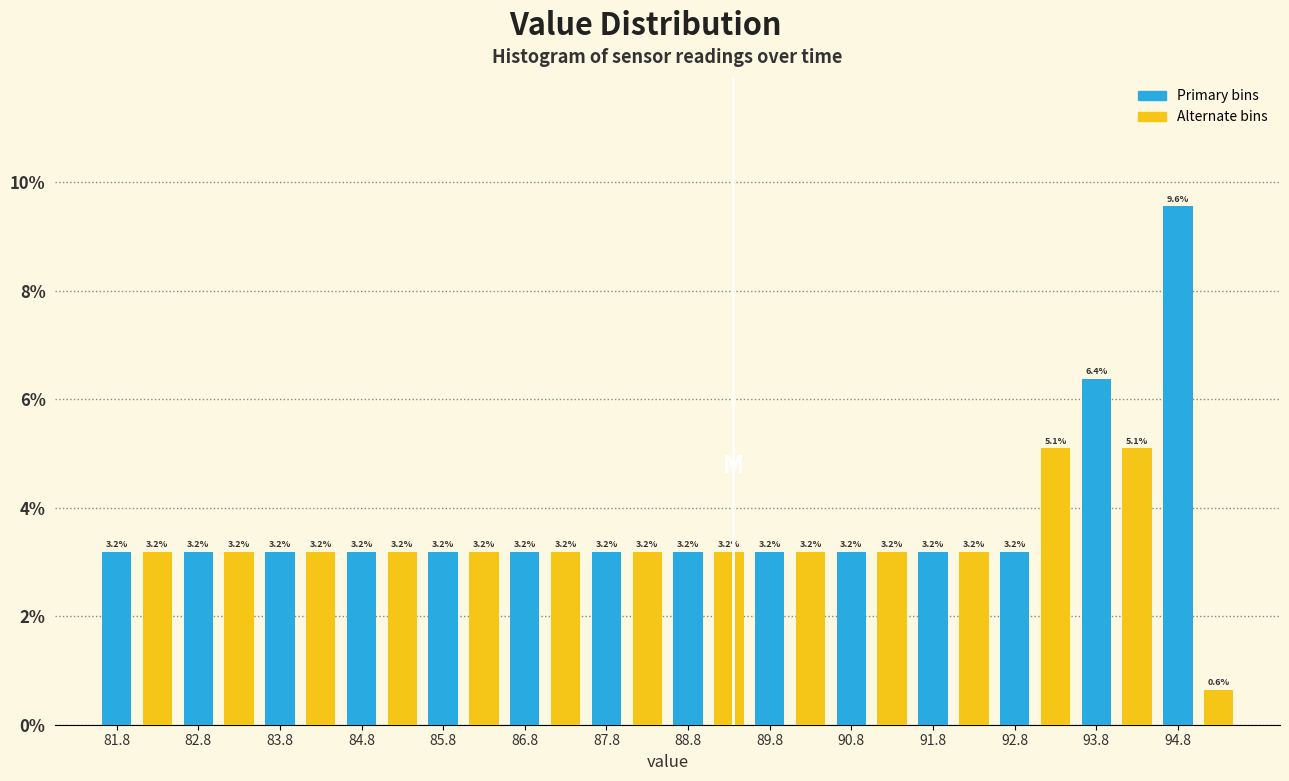

What is the height of the bar covering 87.5 to 88.0 on the x-axis?

3.2